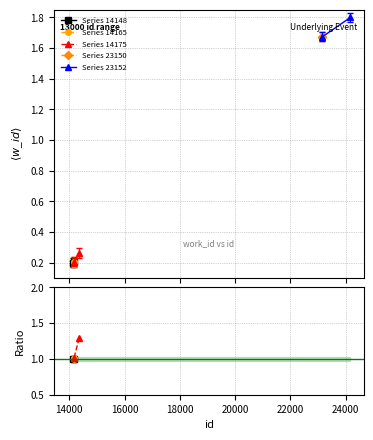

What is the average value of the Series 14165 series?

1.0